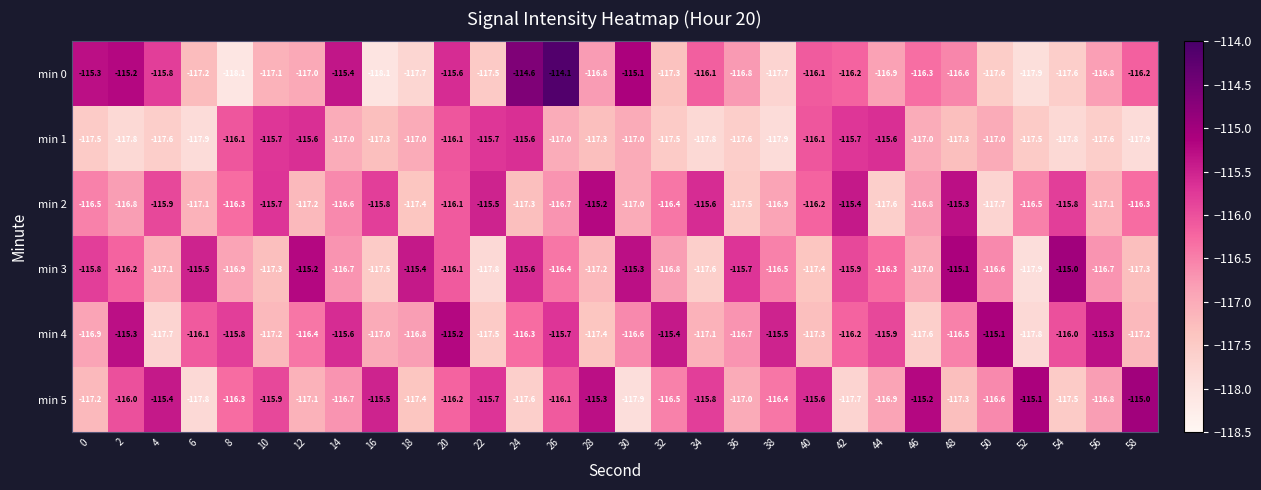

How many values in the min 5 series are below -116?

19